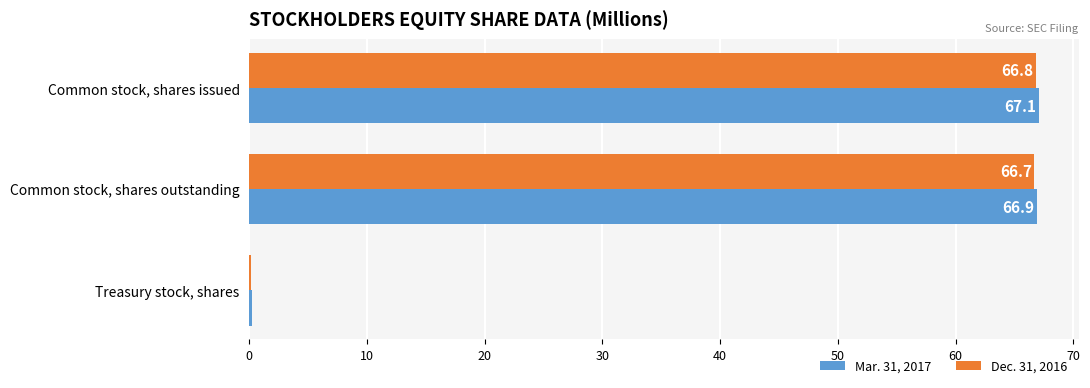

What is the highest value of the Mar. 31, 2017 series?

67.1